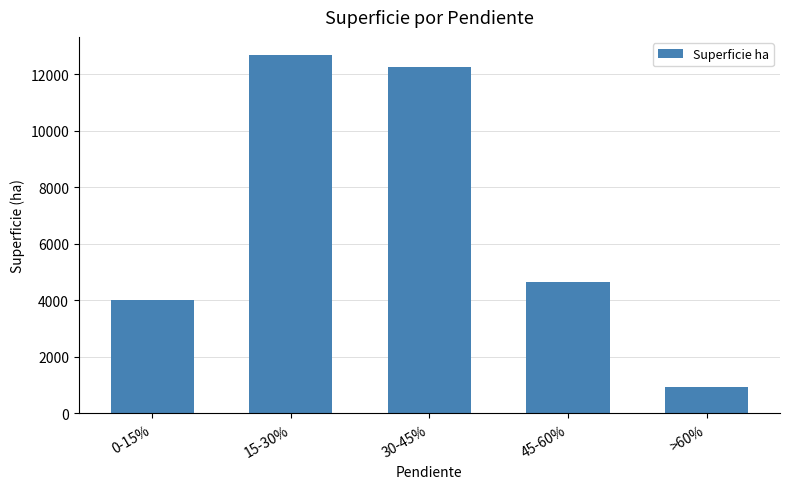

Reading left to right, what are all the values shown in this chart?

4011.1	12689.1	12270.6	4643.8	945.4